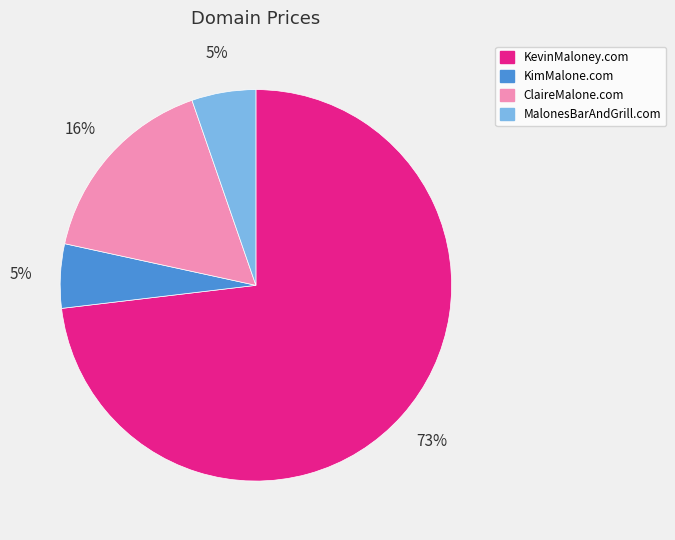

To the nearest percent, what is the average slice percentage?

25%